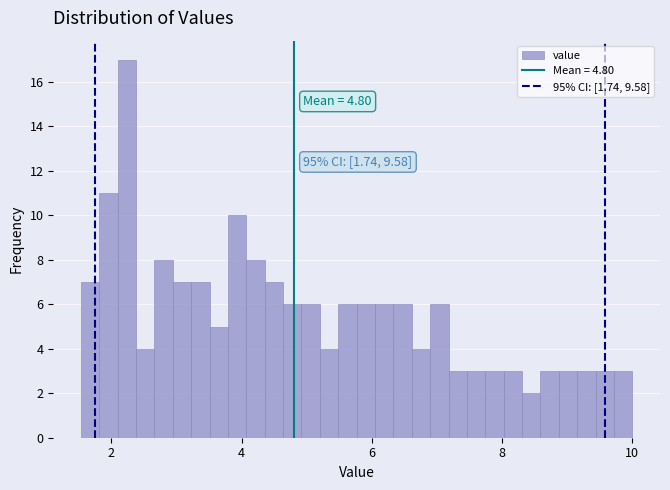

Around what value on the x-axis is the tallest bar? Give the approximate position of its centre, as read against the axis.

2.2